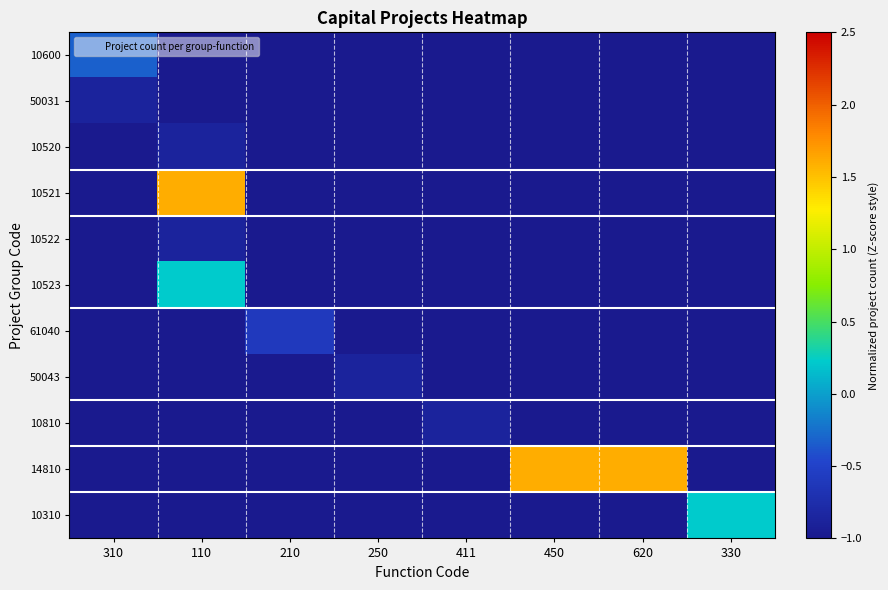

Rank the series by their maximum value, from highest to lowest.

10521, 14810, 10523, 10310, 10600, 61040, 50031, 10520, 10522, 50043, 10810